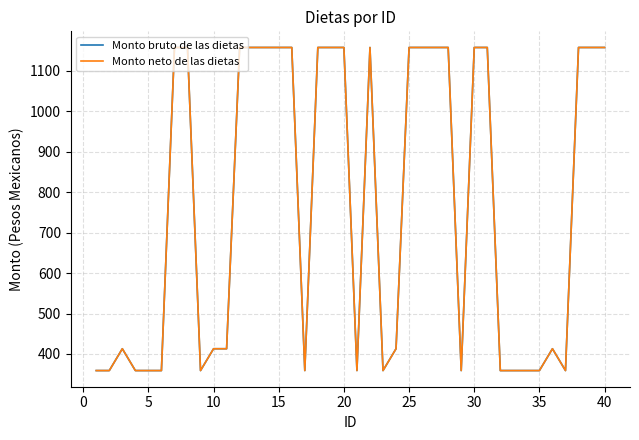

What are all the series names shown in the legend?

Monto bruto de las dietas, Monto neto de las dietas